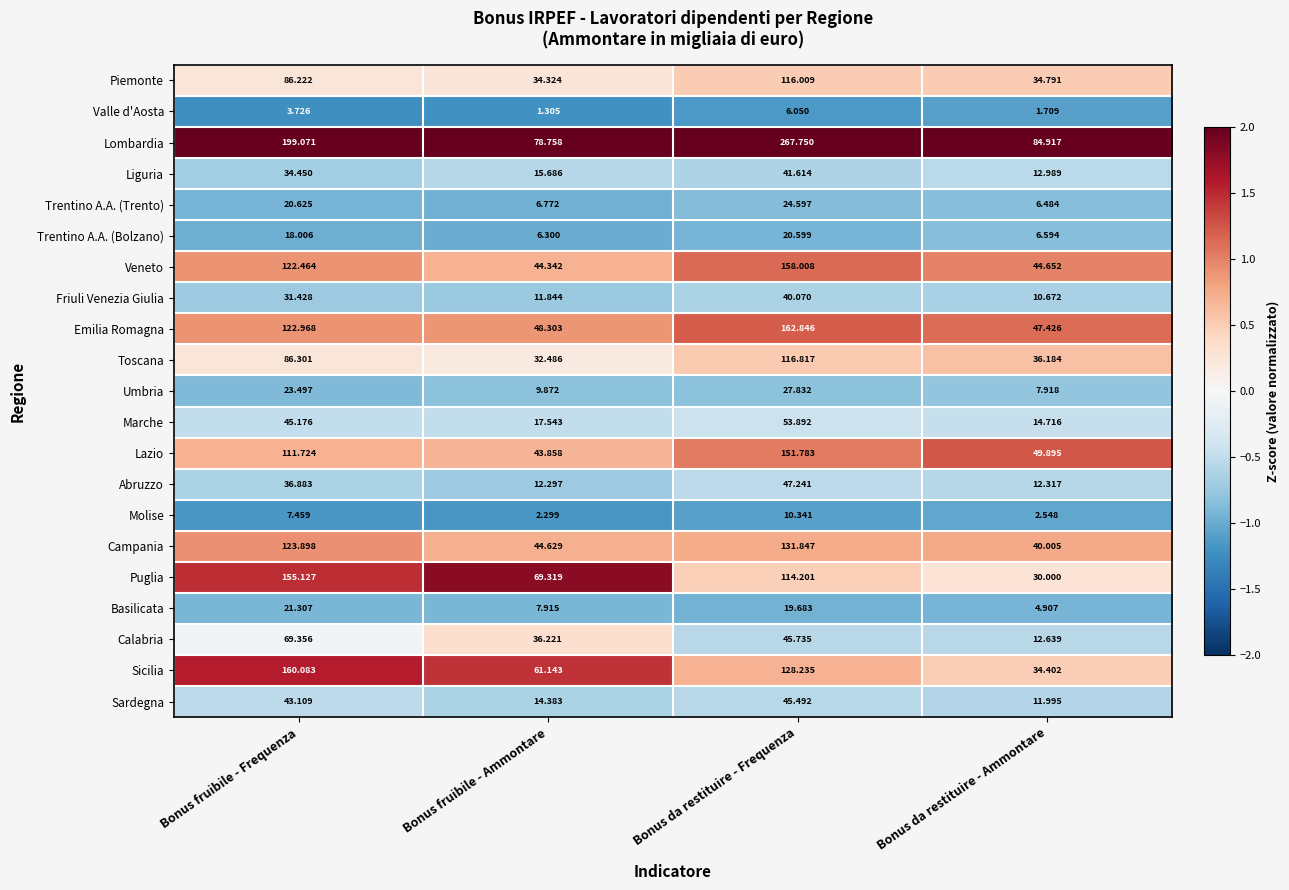

Between Bonus fruibile - Frequenza and Bonus da restituire - Frequenza, which series saw the biggest shift?

Lombardia